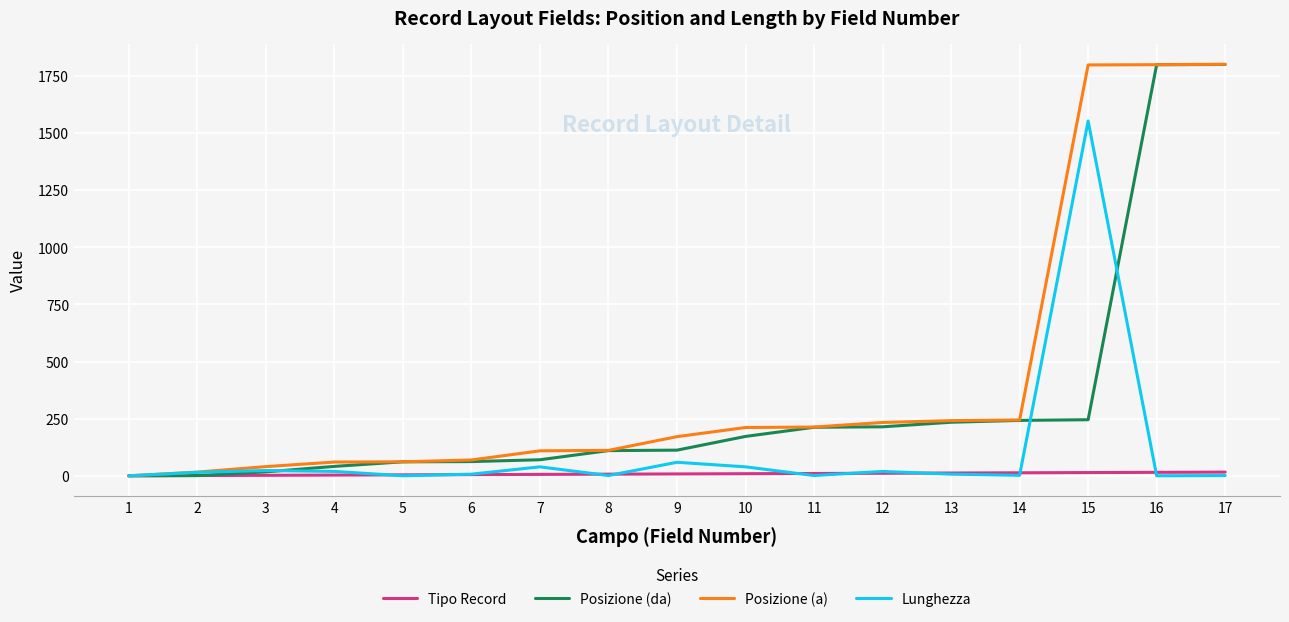

Which series has the largest total across all categories?

Posizione (a)